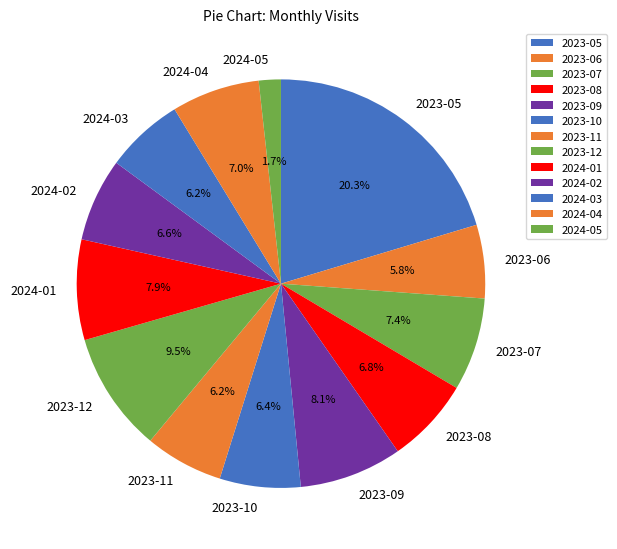

Between 2023-07 and 2023-12, which is larger?

2023-12